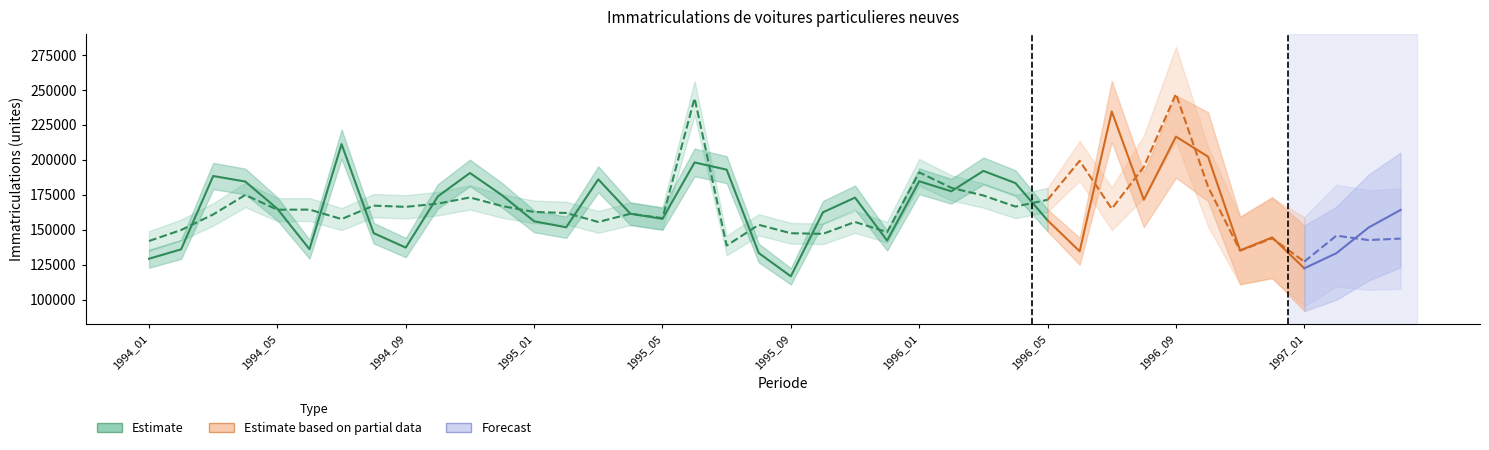

Where does the cvs series first go above 162598?

3